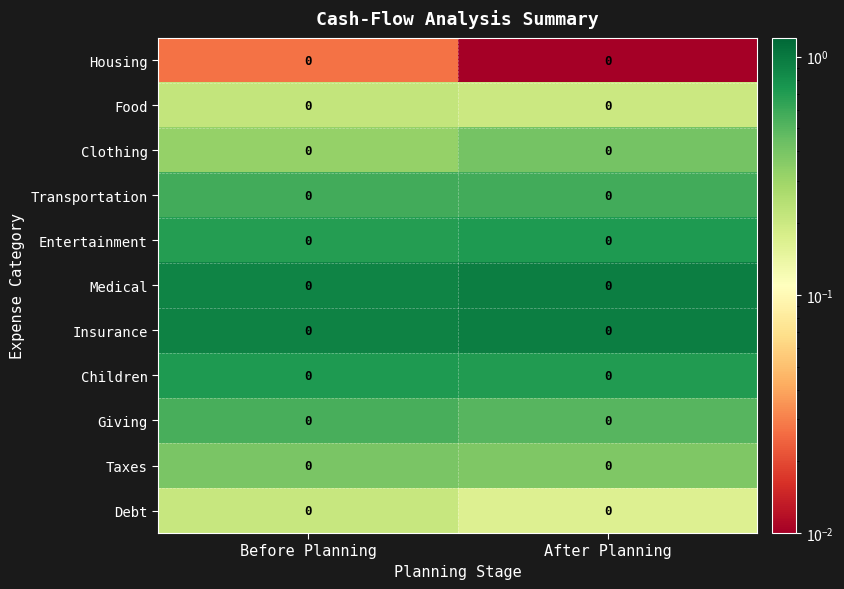

What is the spread (max minus min) of values at After Planning?

0.9